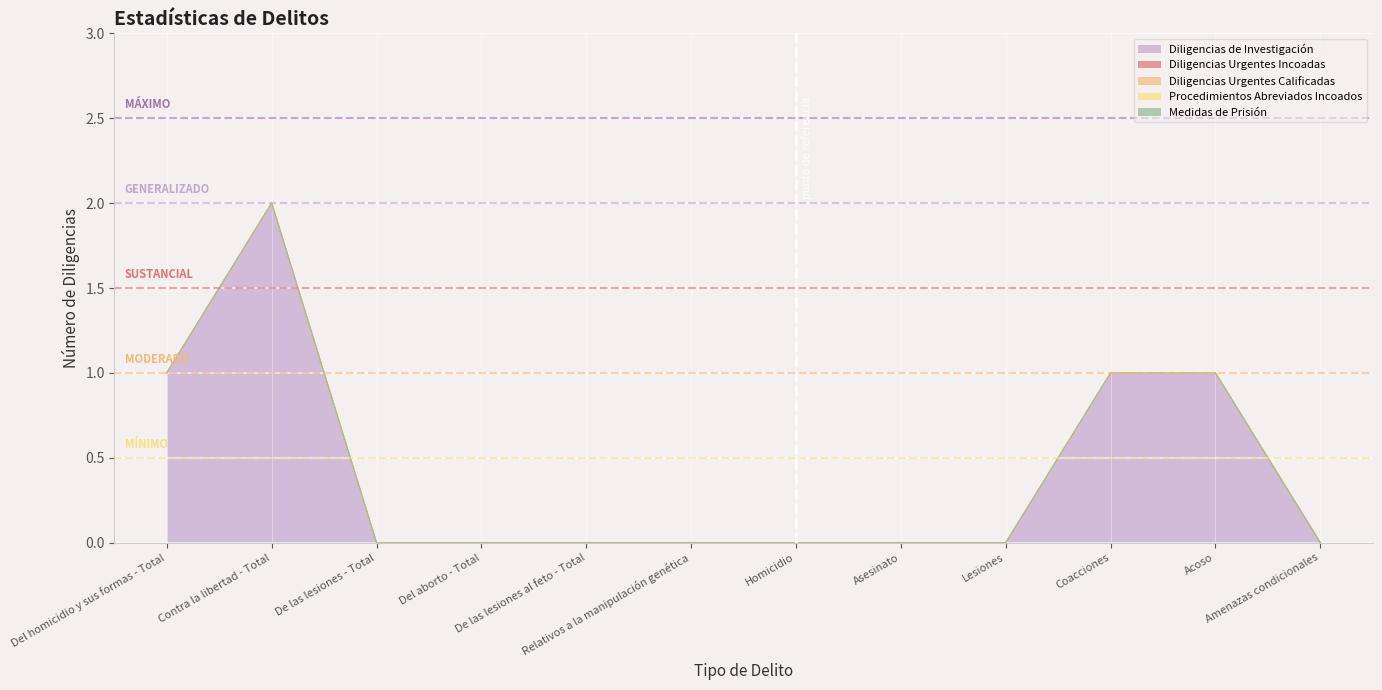

What is the greatest value displayed?

2